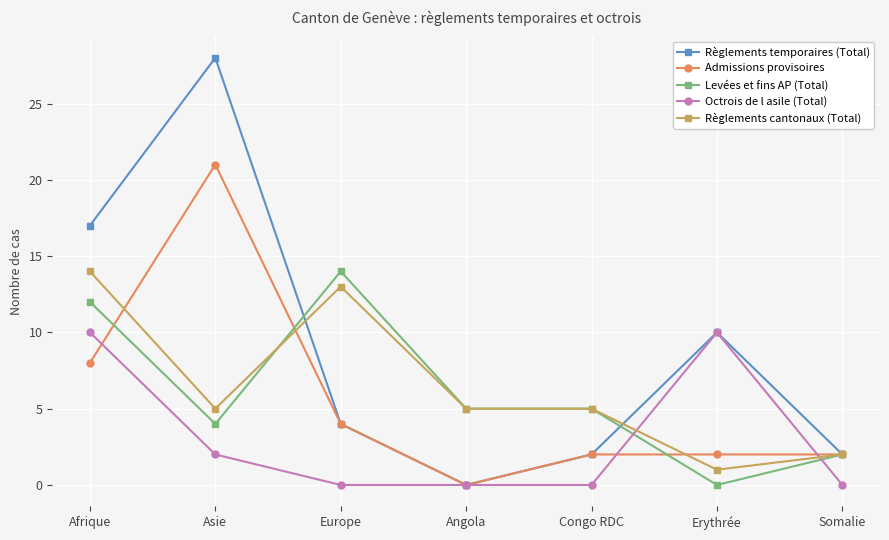

What position from the left is Asie?

2